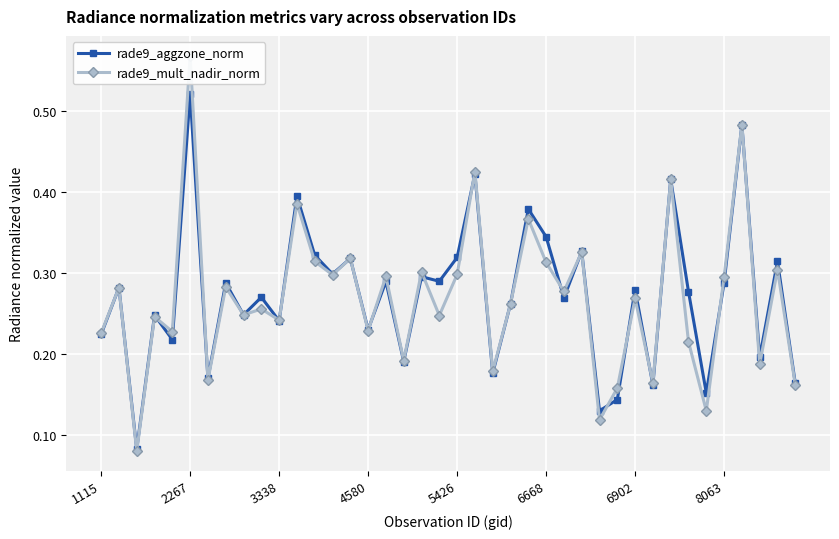

Is it true that rade9_aggzone_norm equals 0.4 at 8063?

False